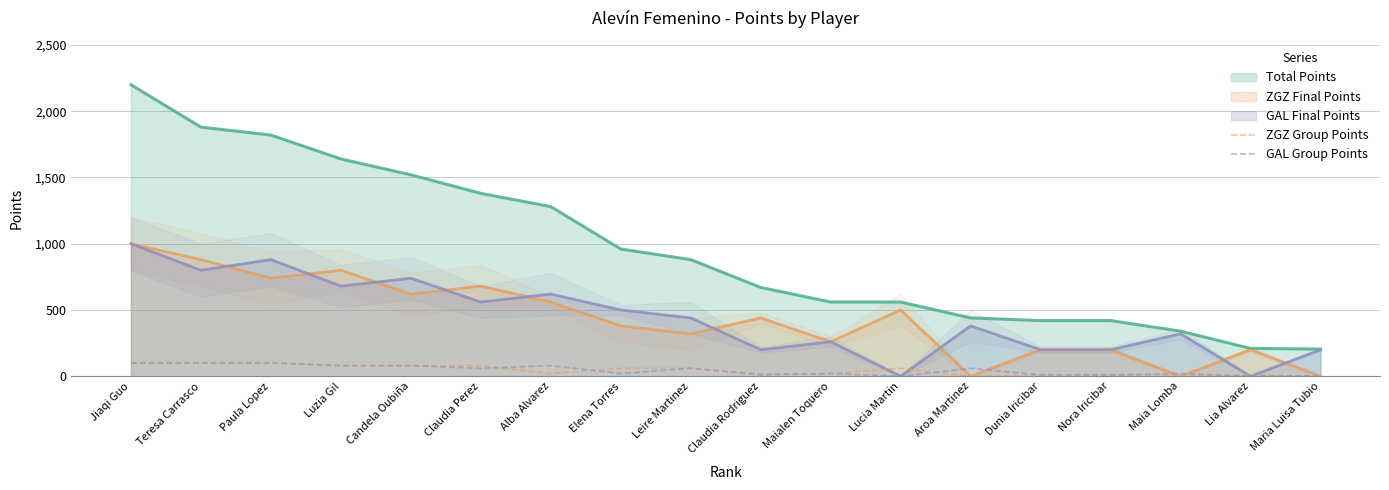

At which label is ZGZ Group Points closest to 50?

Elena Torres